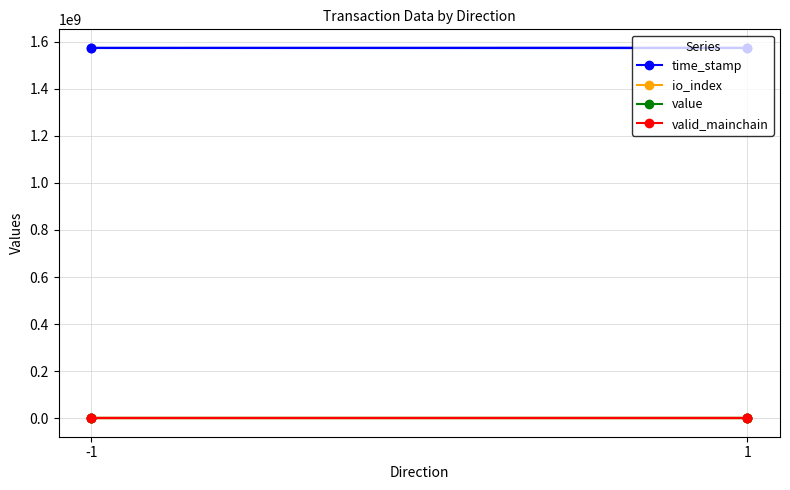

What value does the value series have at -1?

59.8